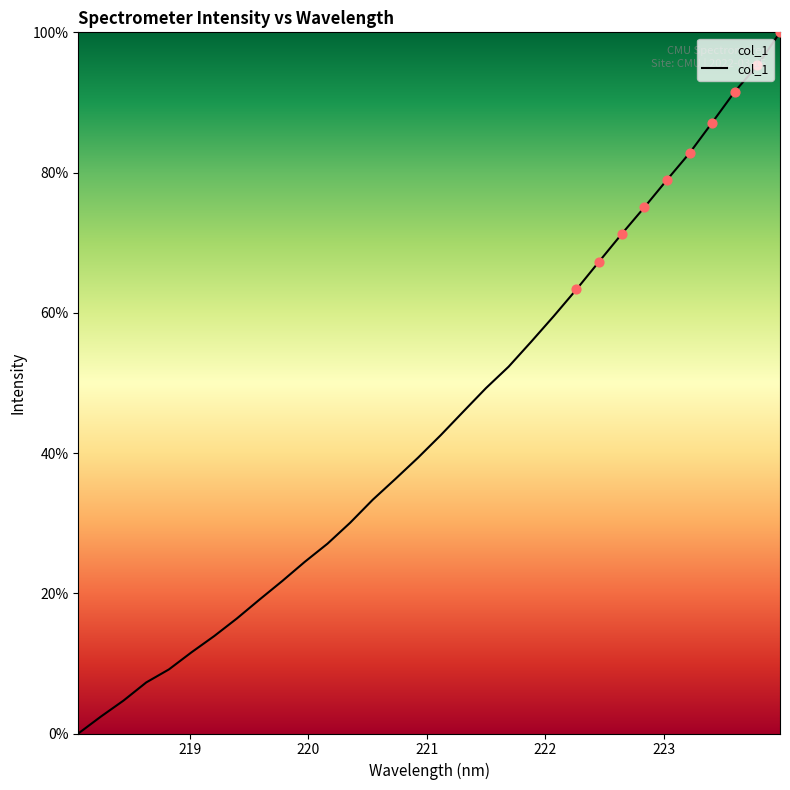

What is the difference between the maximum and minimum values?

100.0